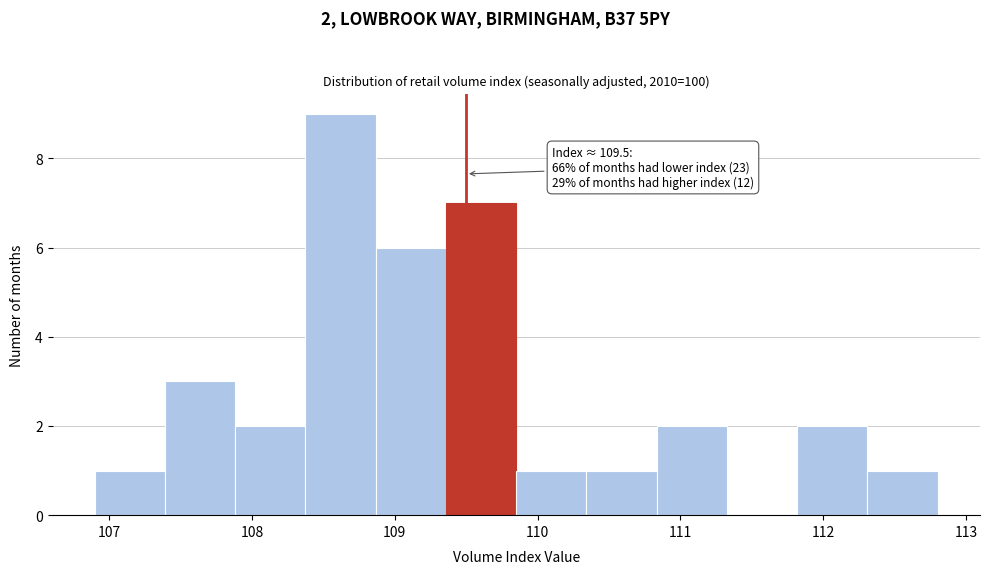

Over which range of the x-axis is the bar tallest?

108.4 to 108.9